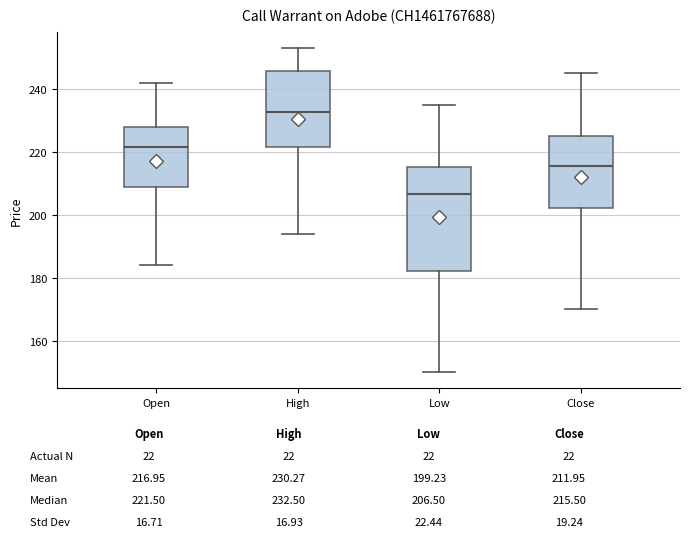

Reading left to right, transcribe this box plot: for each box, give where its median line is, the range the box spans, and where its two whiskers end, as read against the y-axis. The values are not printed on the chart, so give them approximately, as read against the axis.

Open: median 222, box 208 to 228, whiskers 184 to 242
High: median 232, box 222 to 246, whiskers 194 to 254
Low: median 206, box 182 to 216, whiskers 150 to 236
Close: median 216, box 202 to 226, whiskers 170 to 246